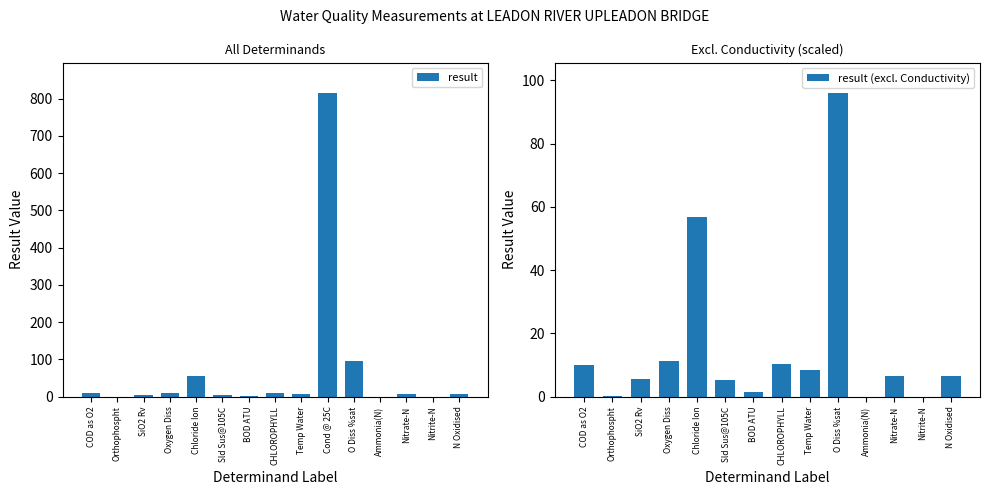

Between SiO2 Rv and Cond @ 25C, which is larger?

Cond @ 25C